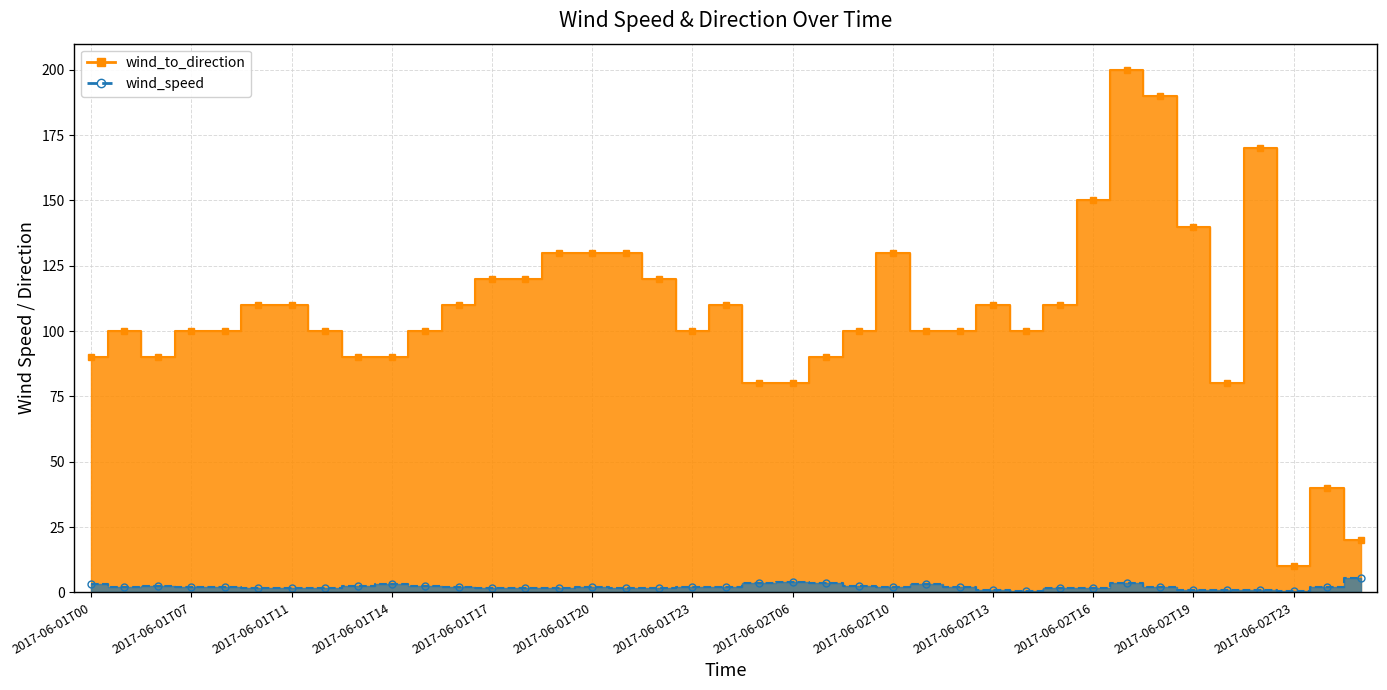

Which series changed the most between 2017-06-01T10 and 2017-06-01T23?

wind_to_direction